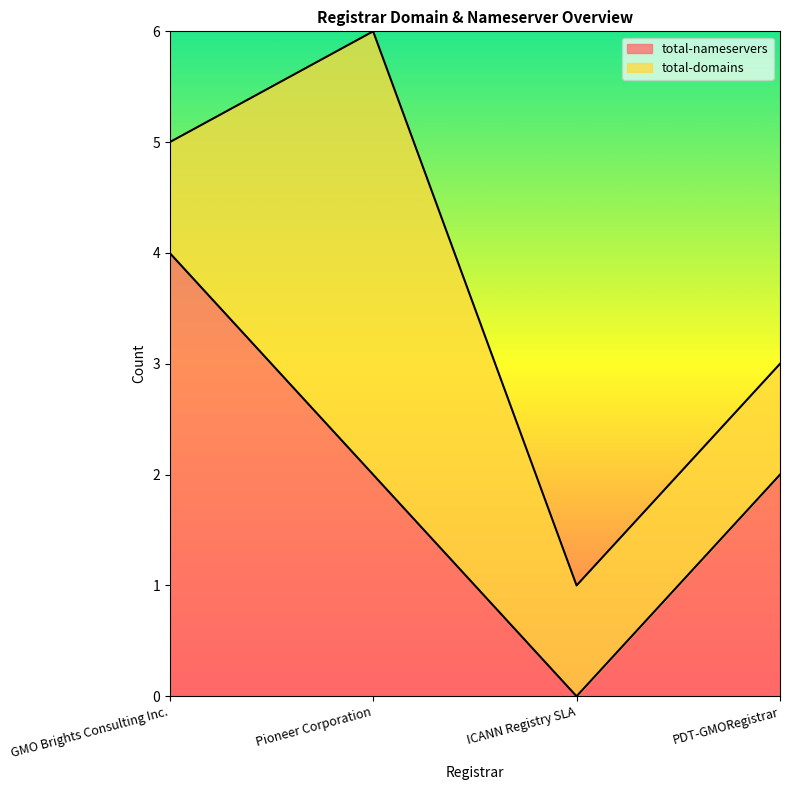

What is the difference between the maximum and minimum values?

4